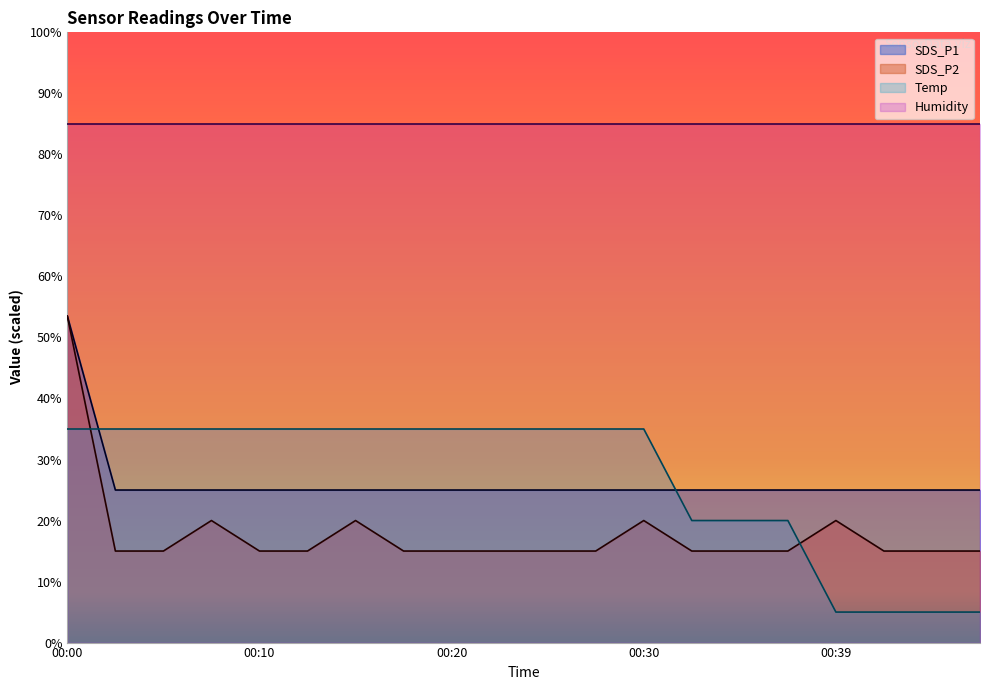

Rank the series at 00:20 from highest to lowest value.

Humidity, Temp, SDS_P1, SDS_P2